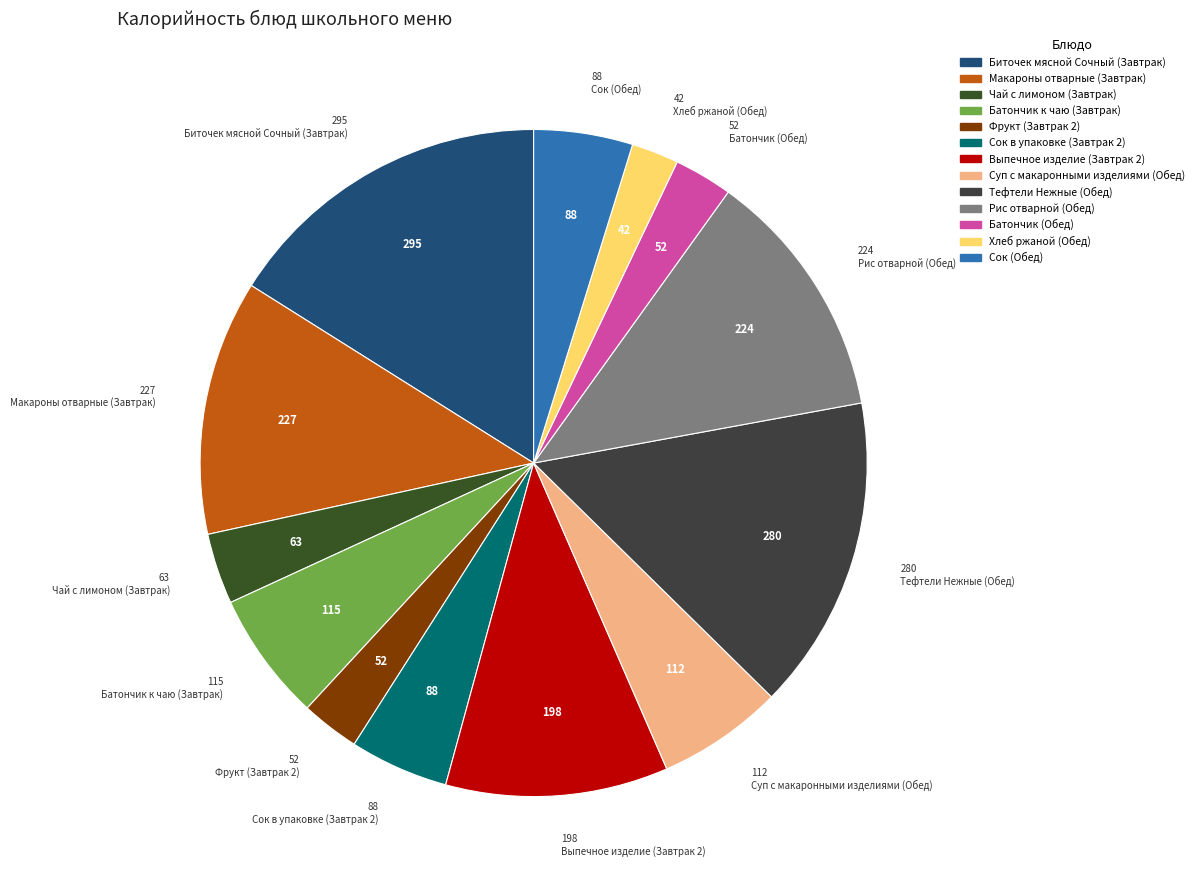

What is the largest slice in the pie chart?

Биточек мясной Сочный (Завтрак)